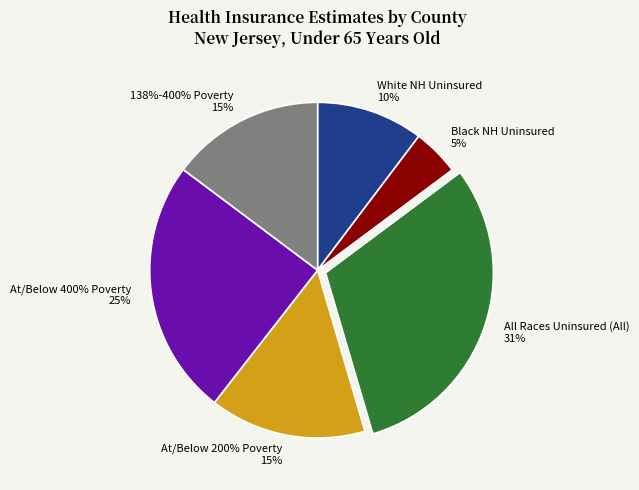

How many segments does this pie chart have?

6